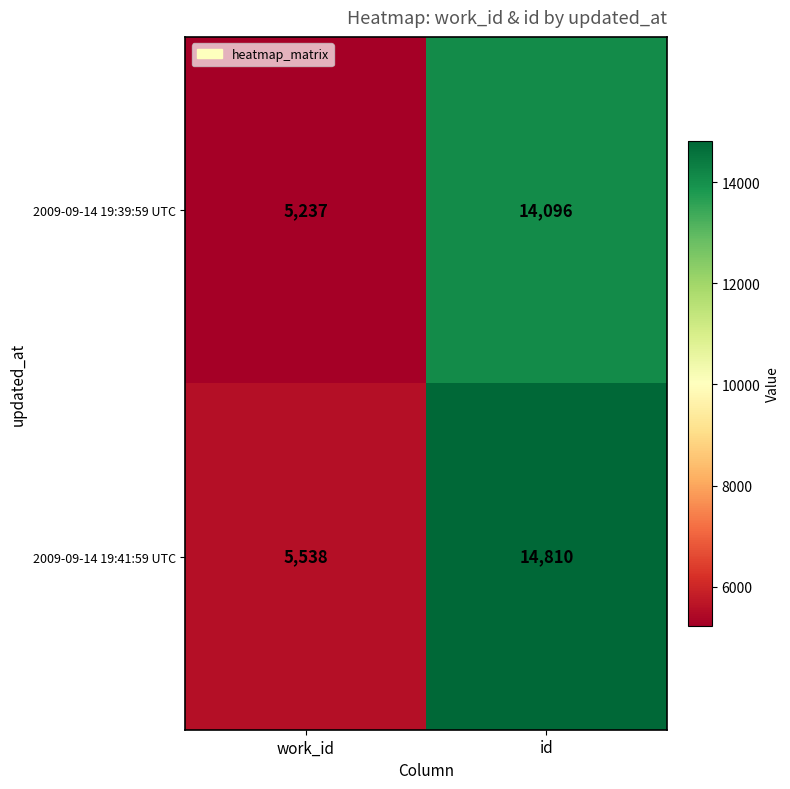

What is the maximum value shown in the chart?

14810